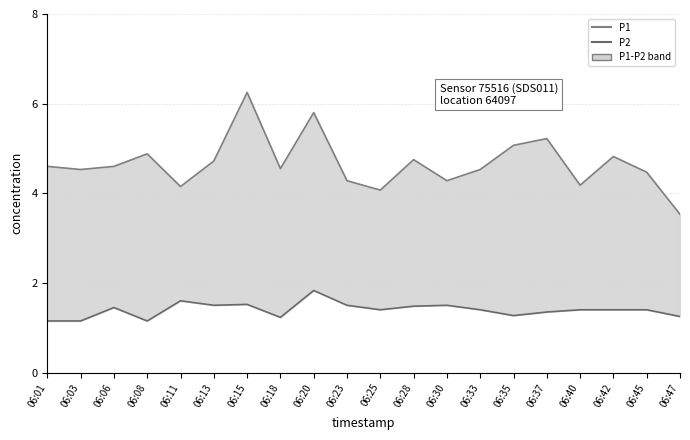

Read the P1 value at 06:33.

4.5